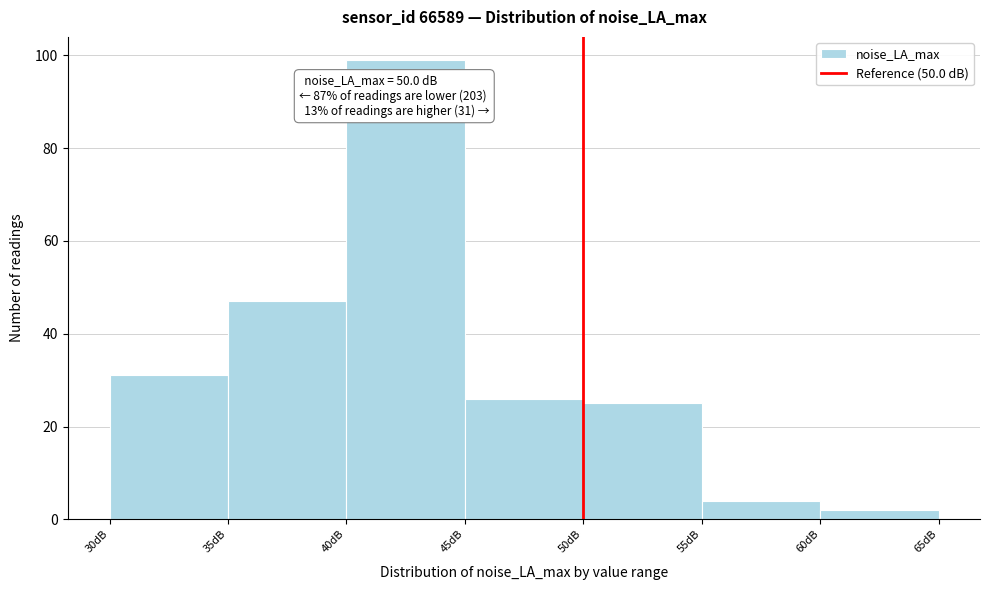

Over which range of the x-axis is the bar tallest?

40 to 45